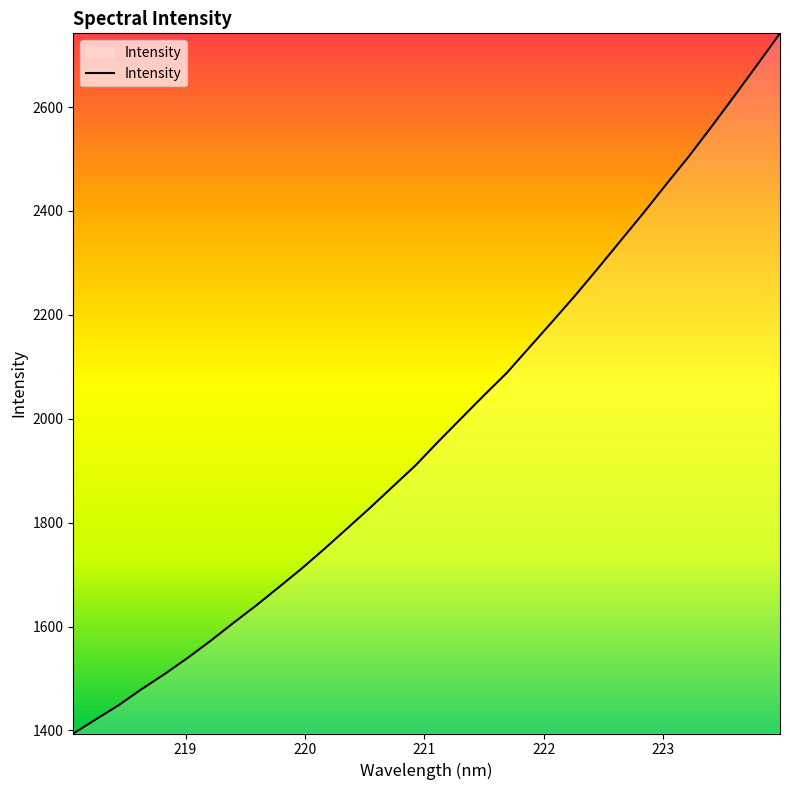

What is the difference between the maximum and minimum values?

1347.9